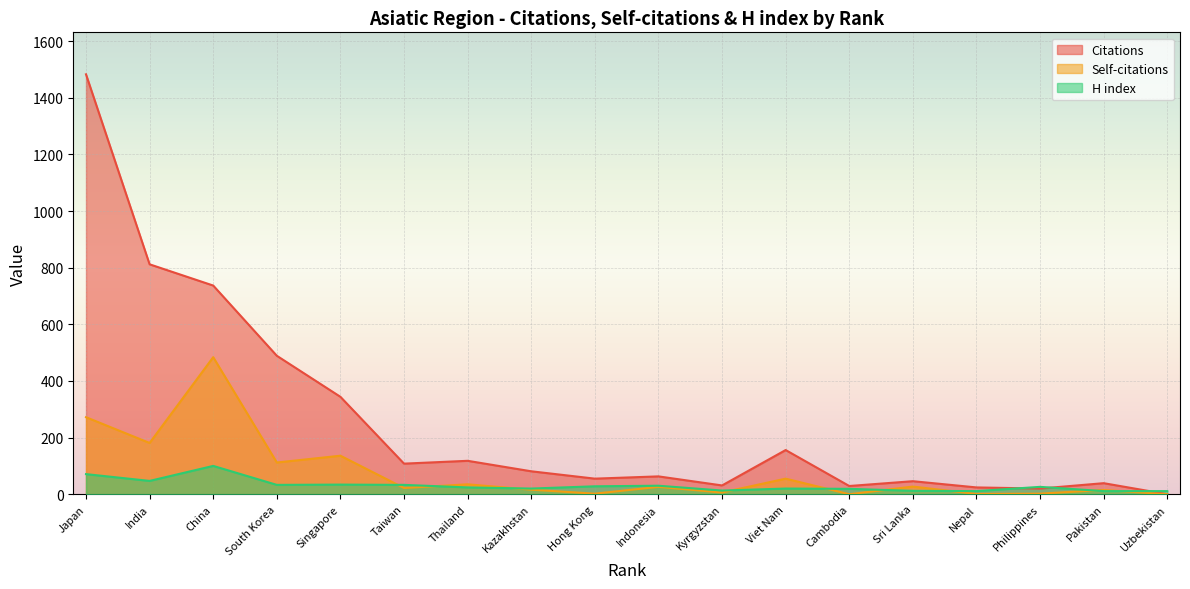

At which label does H index first exceed 26?

Japan